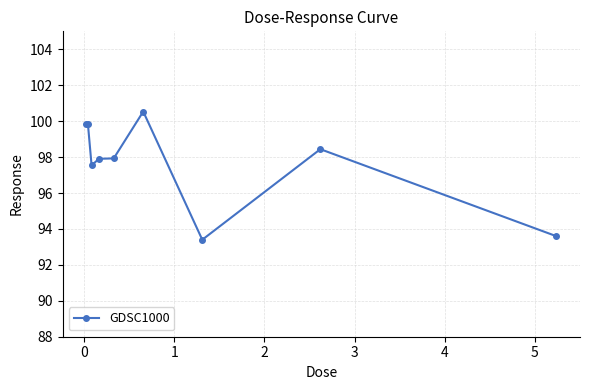

What is the maximum value shown in the chart?

100.5